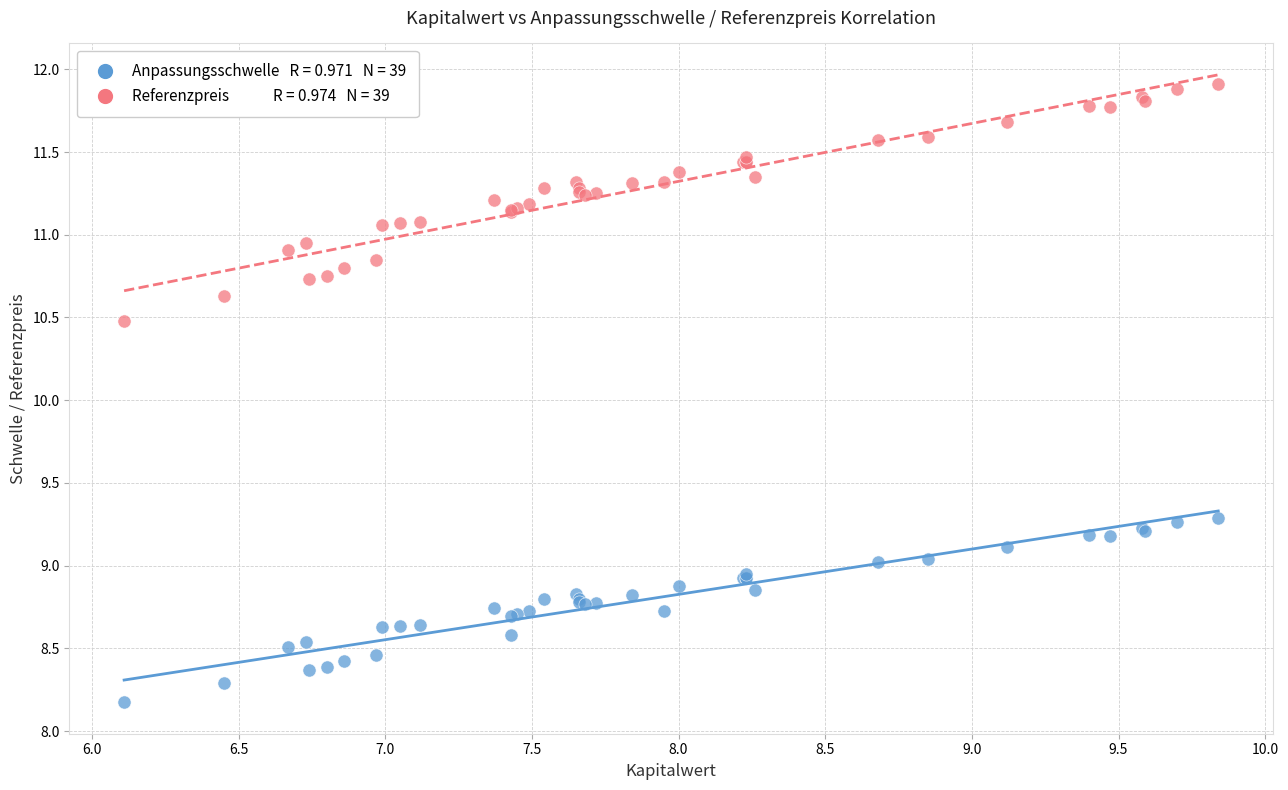

Across all series, what Y value is closest to 10?

10.5